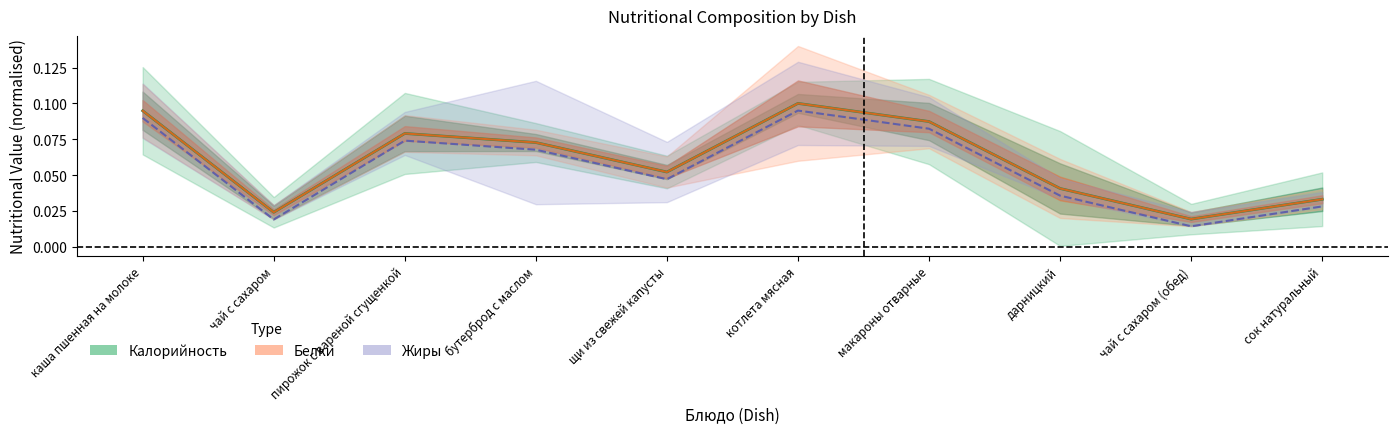

Reading left to right, what are all the values shown in this chart?

Калорийность: каша пшенная на молоке=0.1	чай с сахаром=0.0	пирожок с вареной сгущенкой=0.1	бутерброд с маслом=0.1	щи из свежей капусты=0.1	котлета мясная=0.1	макароны отварные=0.1	дарницкий=0.0	чай с сахаром (обед)=0.0	сок натуральный=0.0
Белки: каша пшенная на молоке=0.1	чай с сахаром=0.0	пирожок с вареной сгущенкой=0.1	бутерброд с маслом=0.1	щи из свежей капусты=0.1	котлета мясная=0.1	макароны отварные=0.1	дарницкий=0.0	чай с сахаром (обед)=0.0	сок натуральный=0.0
Жиры: каша пшенная на молоке=0.1	чай с сахаром=0.0	пирожок с вареной сгущенкой=0.1	бутерброд с маслом=0.1	щи из свежей капусты=0.0	котлета мясная=0.1	макароны отварные=0.1	дарницкий=0.0	чай с сахаром (обед)=0.0	сок натуральный=0.0